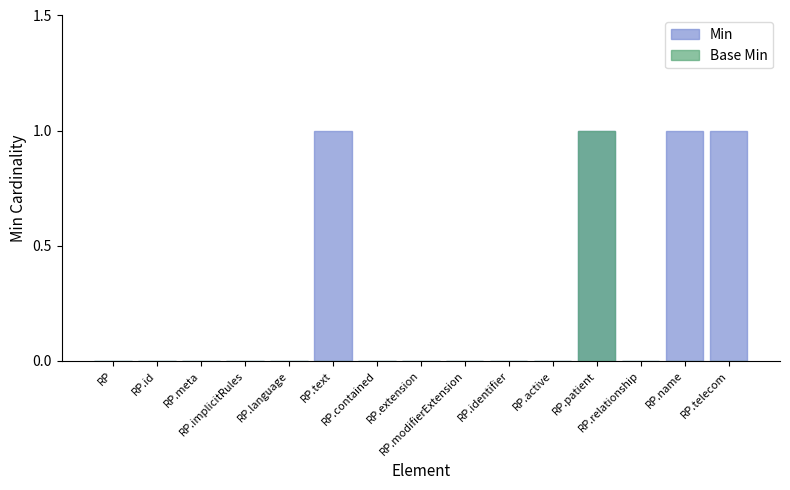

Count the number of data series in this chart.

2